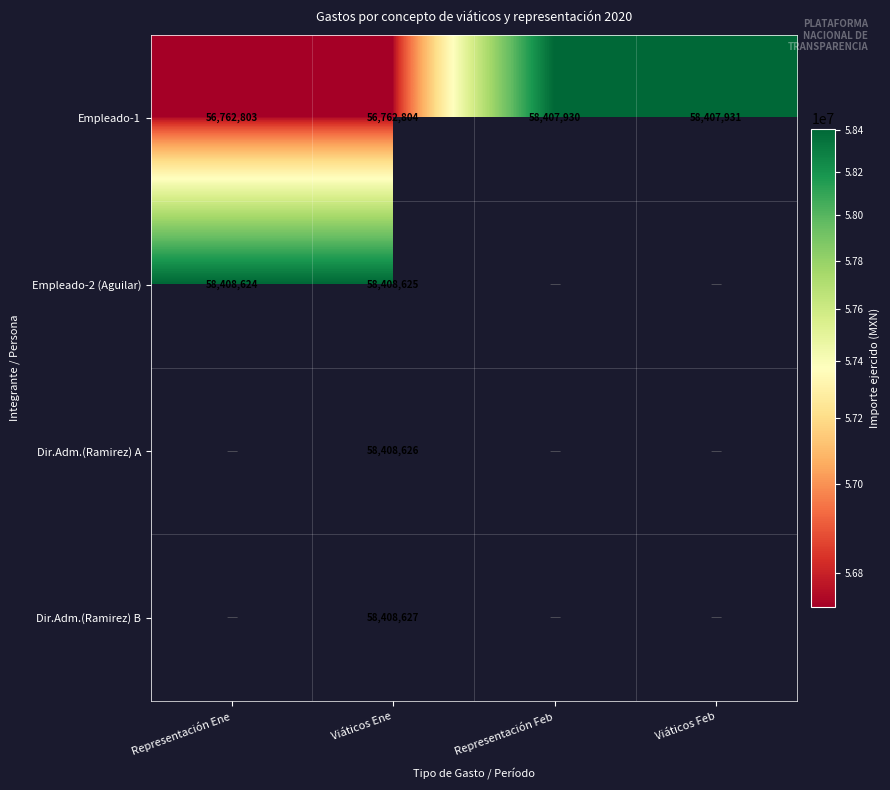

Rank the series at Viáticos Ene from lowest to highest value.

Empleado-1, Empleado-2 (Aguilar), Dir.Adm.(Ramirez) A, Dir.Adm.(Ramirez) B